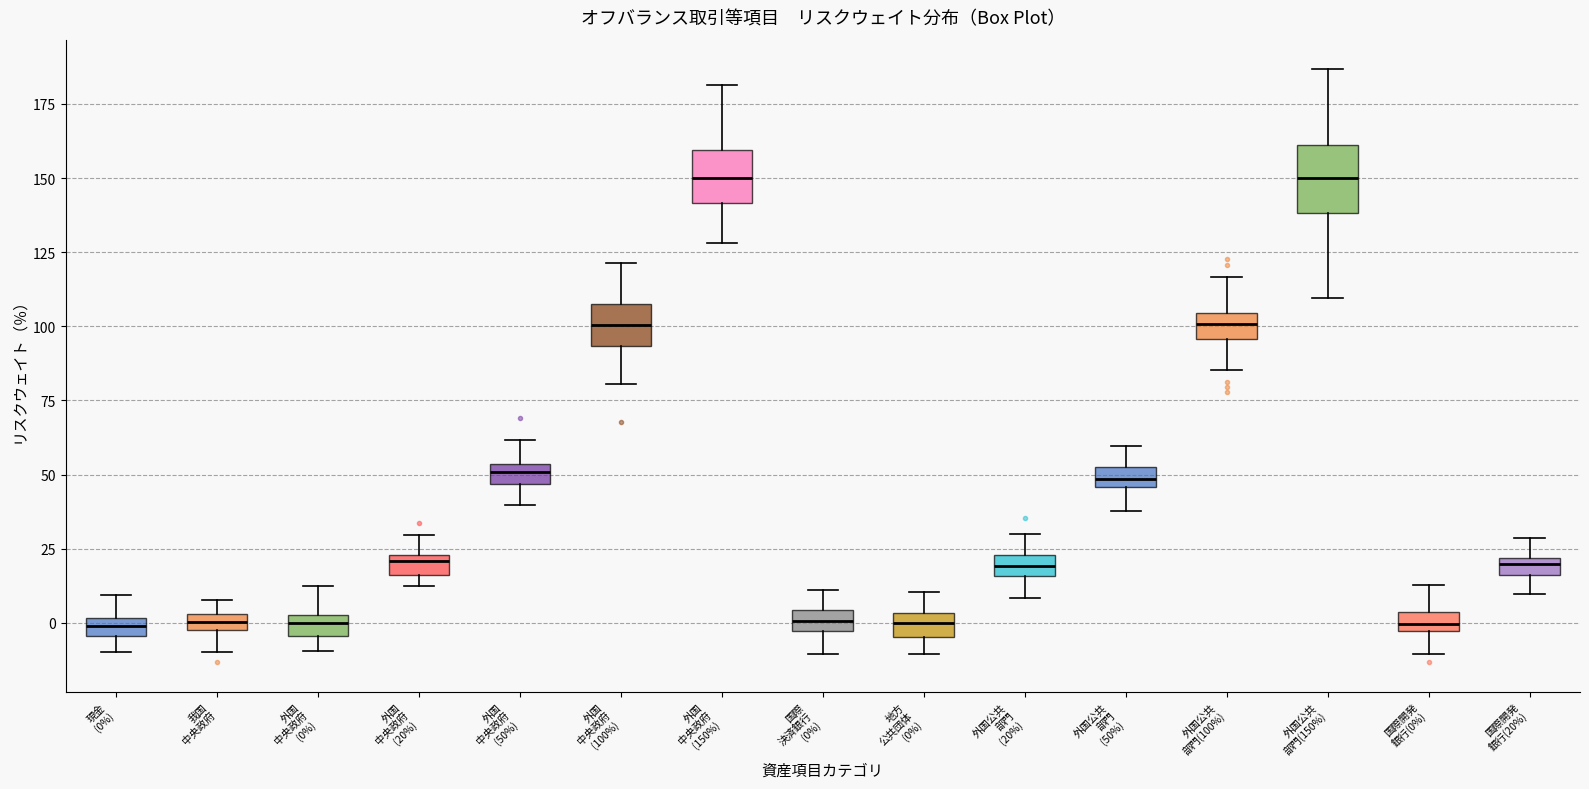

Where does the upper whisker of the box for 外国公共 部門 (50%) end on the y-axis? The values are not printed on the chart, so give them approximately, as read against the axis.

60